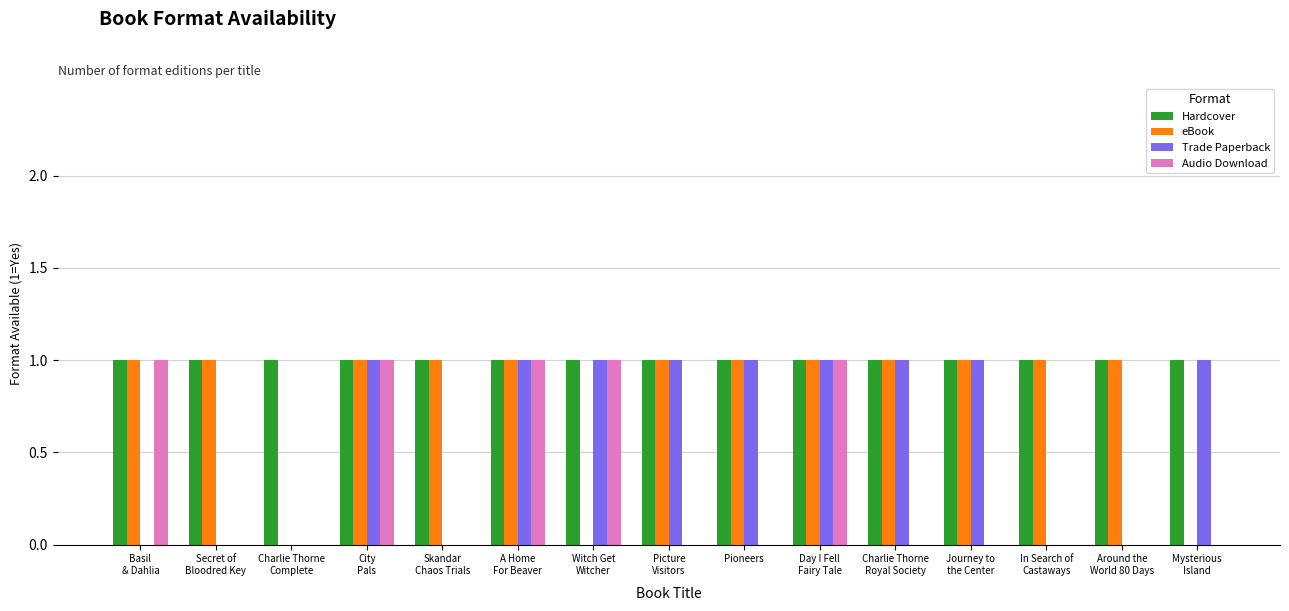

Which series has the largest total across all categories?

Hardcover